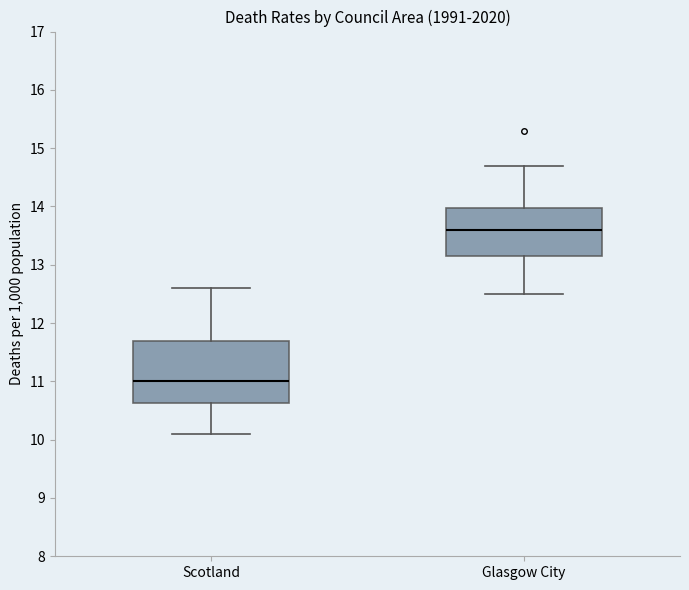

Reading left to right, transcribe this box plot: for each box, give where its median line is, the range the box spans, and where its two whiskers end, as read against the y-axis. The values are not printed on the chart, so give them approximately, as read against the axis.

Scotland: median 11.0, box 10.6 to 11.7, whiskers 10.1 to 12.6
Glasgow City: median 13.6, box 13.2 to 14.0, whiskers 12.5 to 14.7